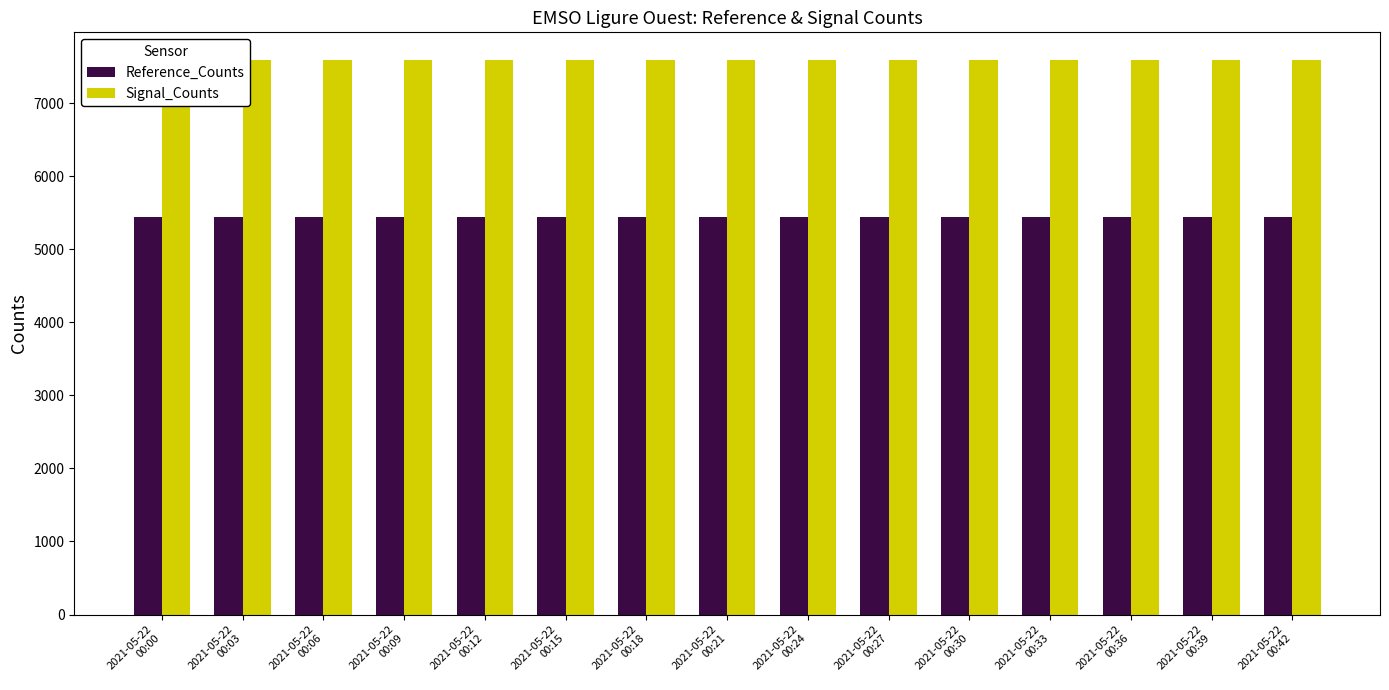

Is it true that Reference_Counts equals 8755 at 2021-05-22
00:12?

False